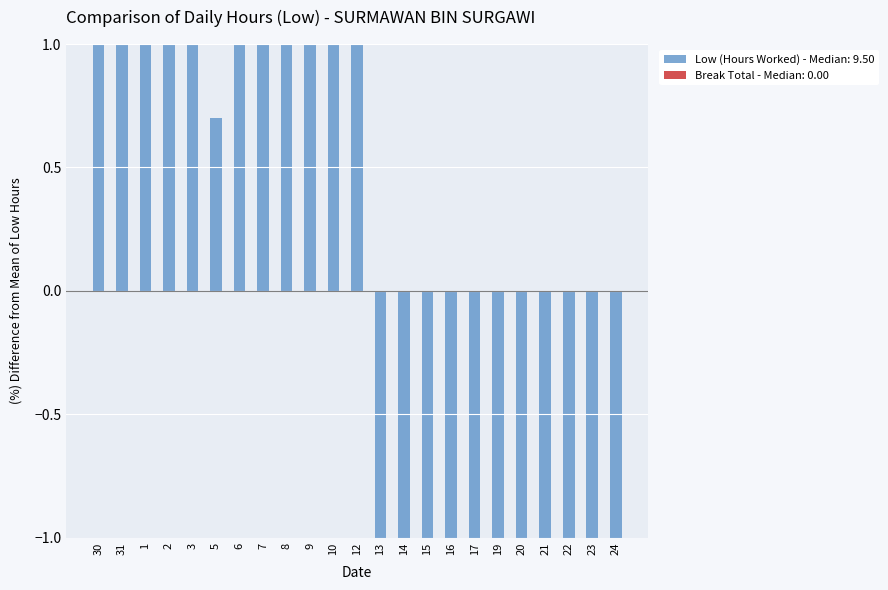

Is it true that the value at 3 is 3.3?

False